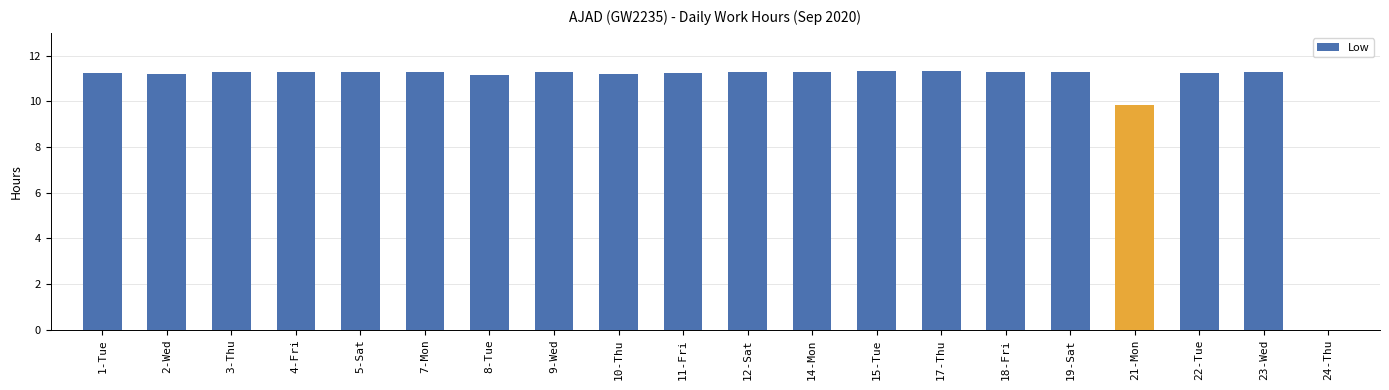

True or false: the data shows 11.2 at 8-Tue.

True